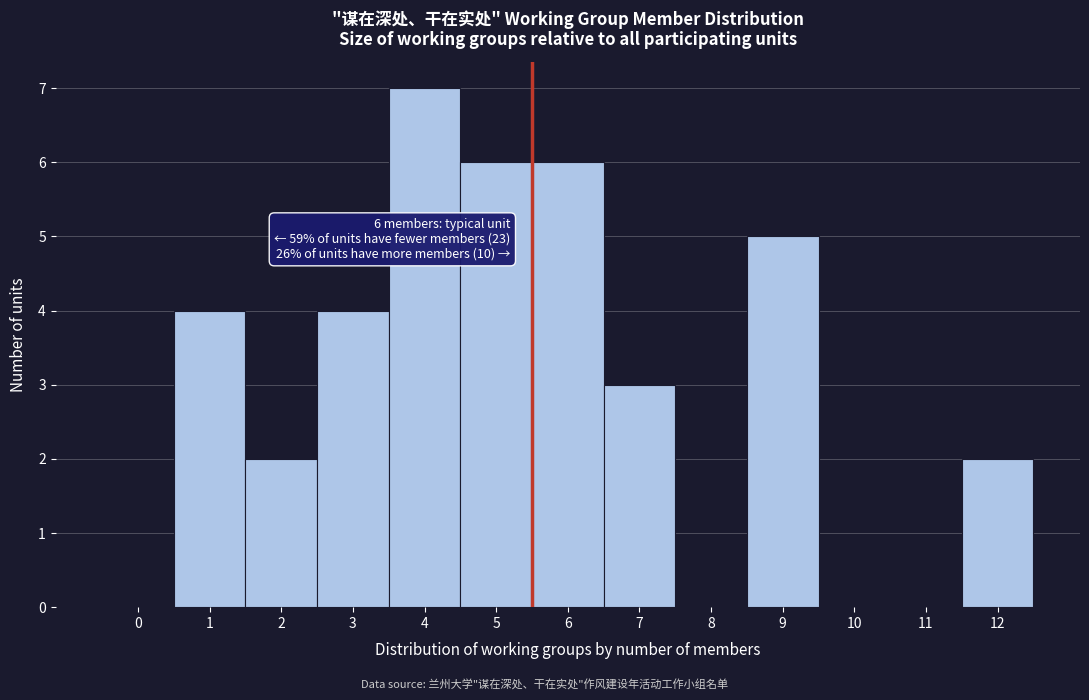

Reading left to right, transcribe all the data shown in this chart.

0=0	1=4	2=2	3=4	4=7	5=6	6=6	7=3	8=0	9=5	10=0	11=0	12=2